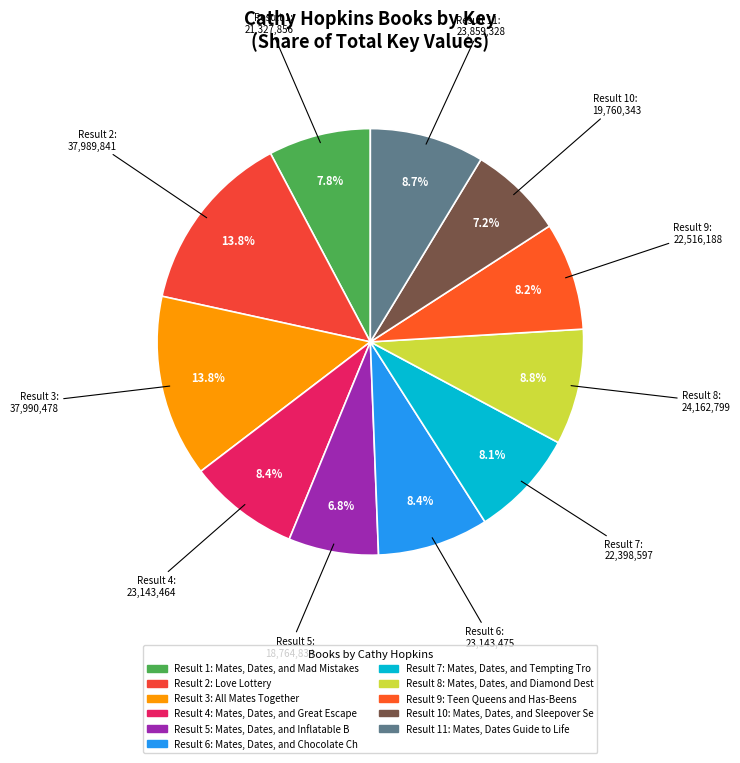

Count the number of slices in the pie.

11